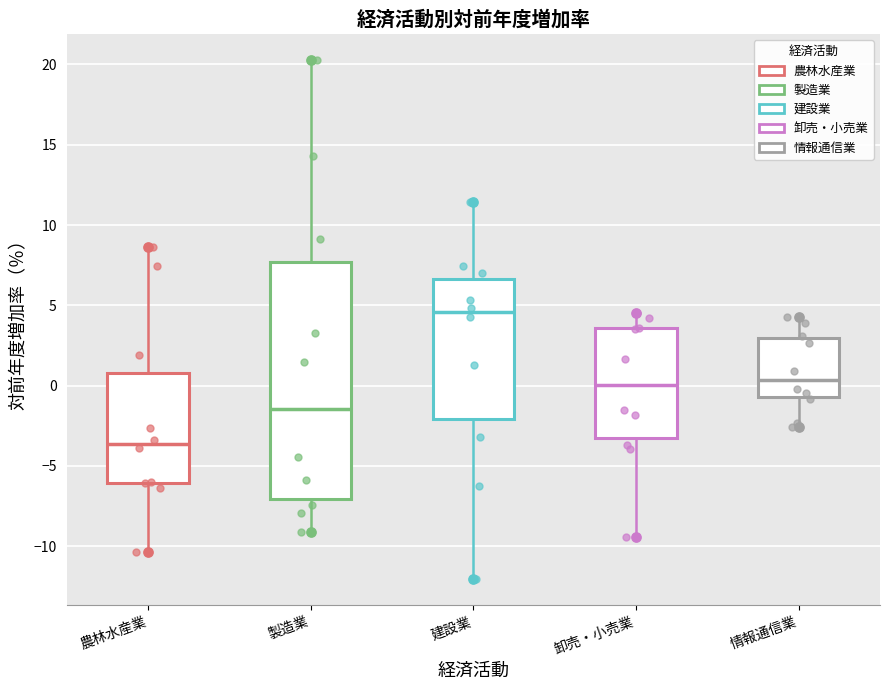

Which box is the tallest, from its lower edge to its upper edge?

製造業